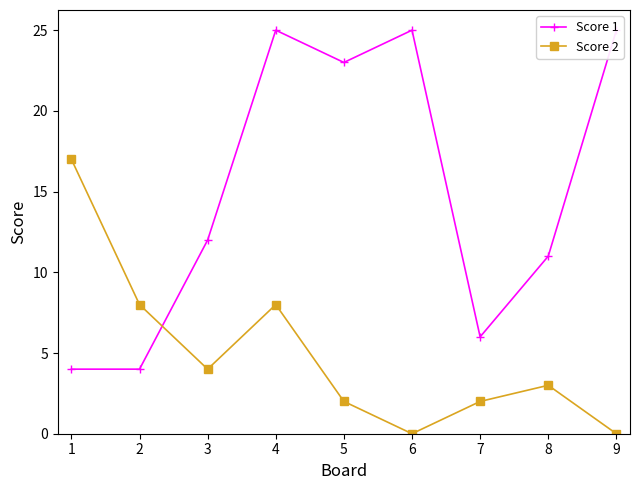

How many times do Score 1 and Score 2 cross each other?

1